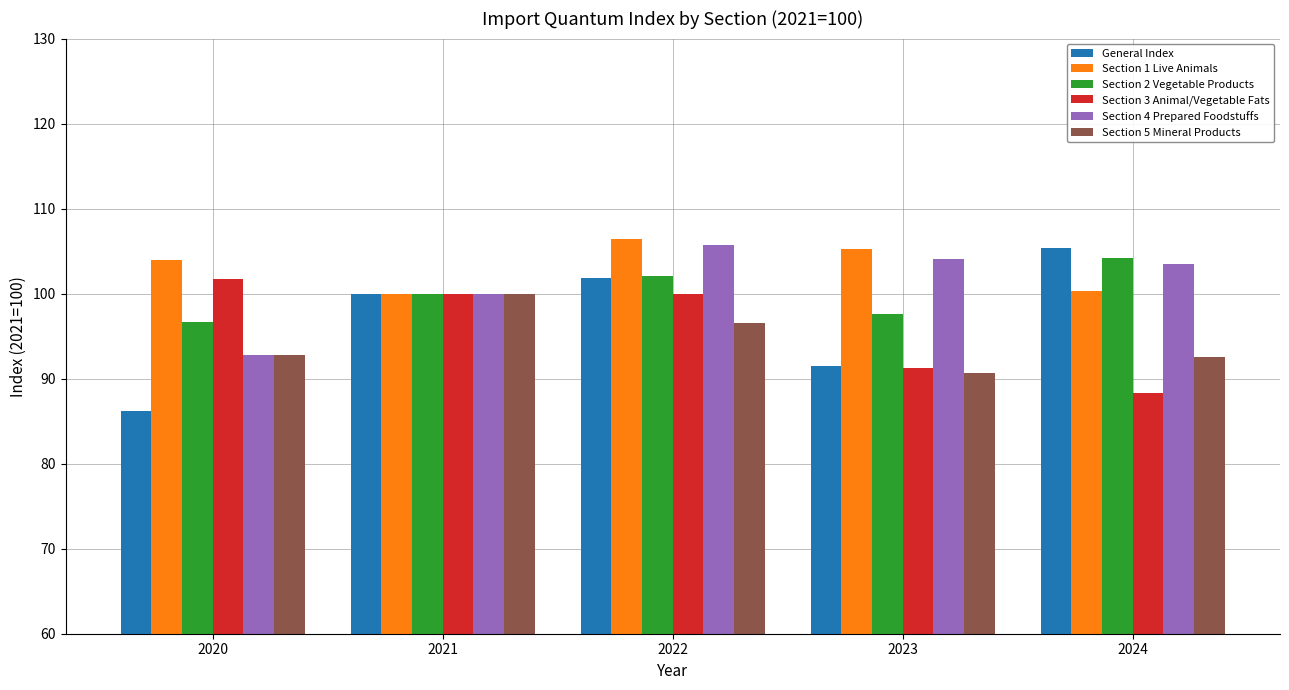

The value of Section 5 Mineral Products at 2022 is 134.5. True or false?

False